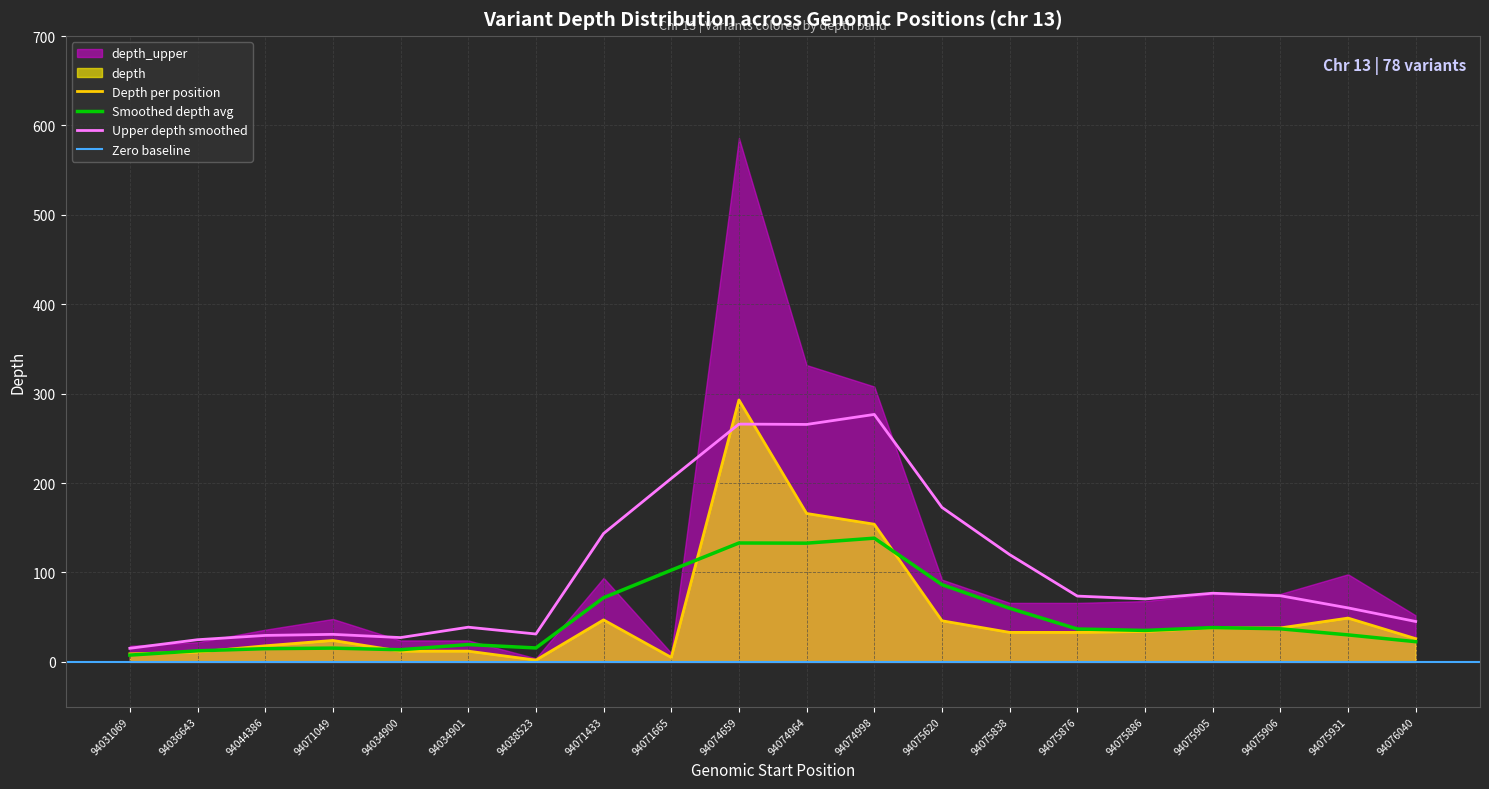

Count the number of values greater than 33.

9